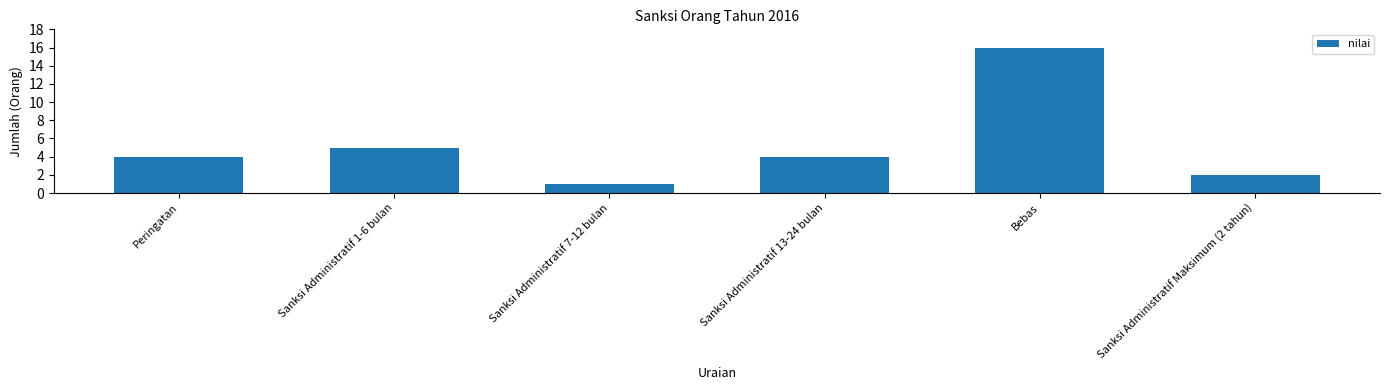

What is the change in value from Sanksi Administratif 7-12 bulan to Sanksi Administratif Maksimum (2 tahun)?

+1